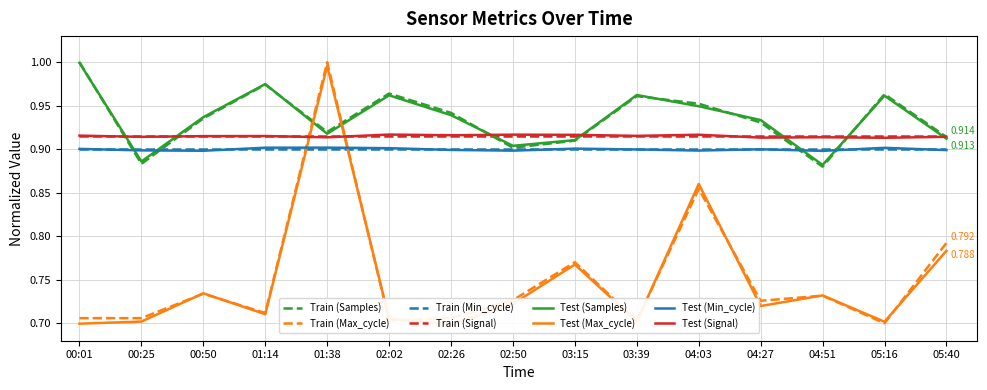

Read the Samples value at 00:50.

0.9